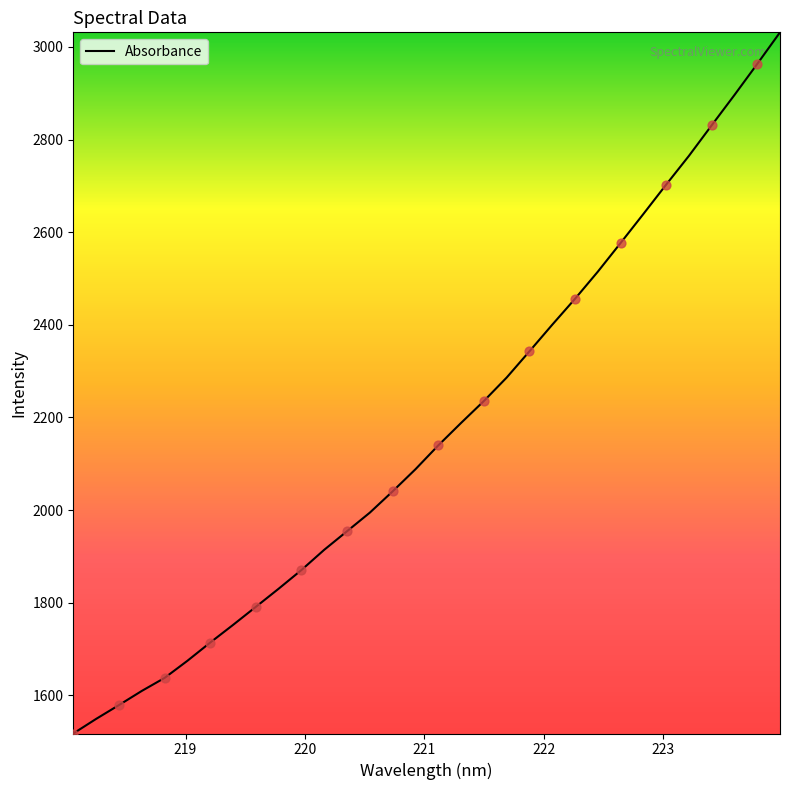

What is the greatest value displayed?

3031.6